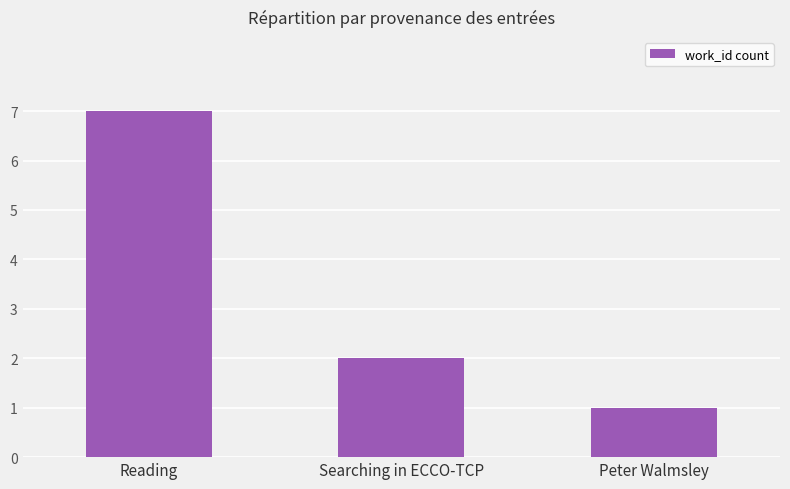

Where is the data nearest to the value 4?

Searching in ECCO-TCP